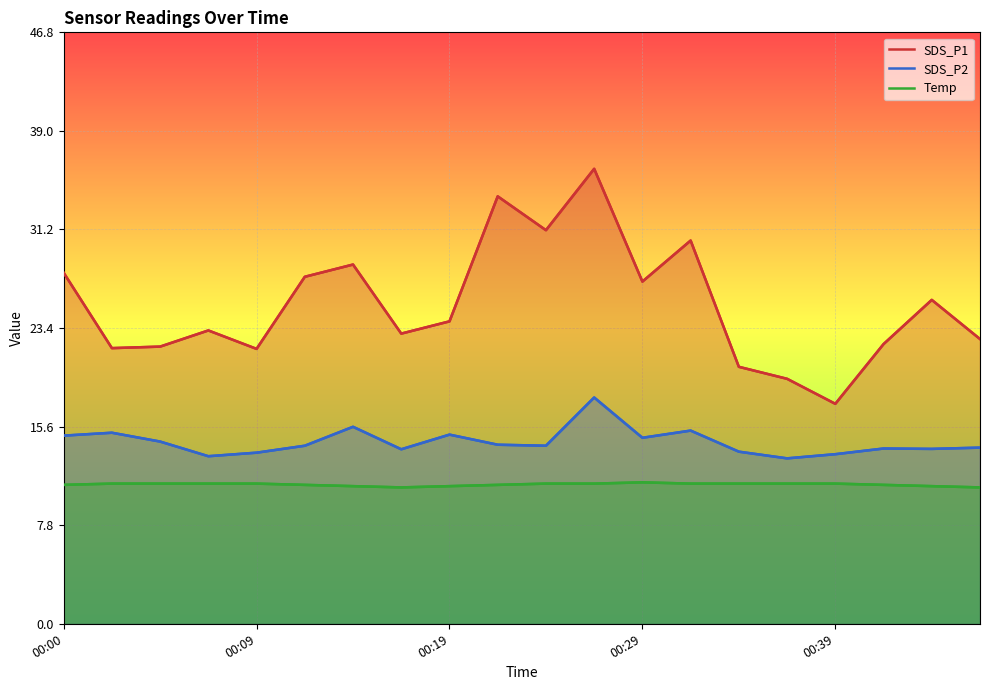

Rank the series at 11 from lowest to highest value.

Temp, SDS_P2, SDS_P1